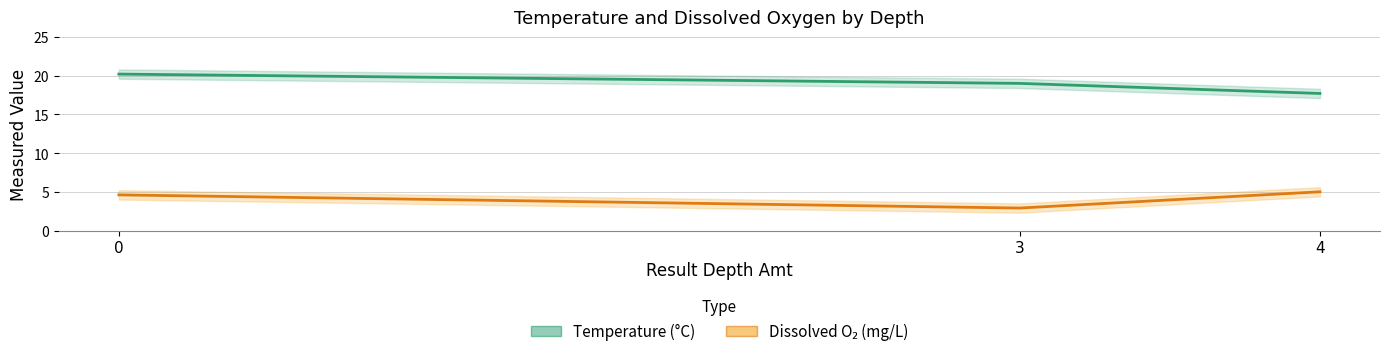

Reading left to right, extract all data points from this chart.

Temperature (°C): 20.2	19.0	17.7
Dissolved O₂ (mg/L): 4.6	2.9	5.0